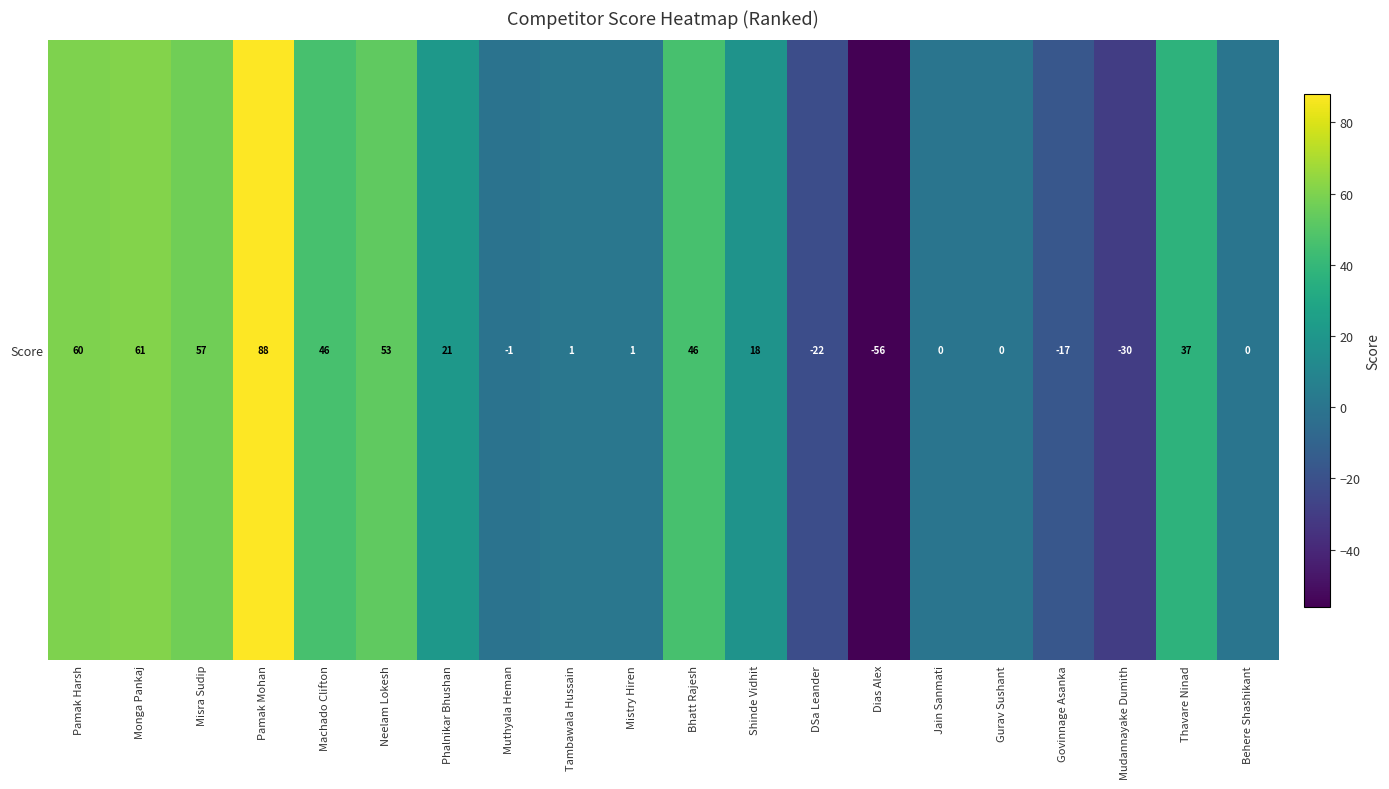

Count the number of data series in this chart.

1